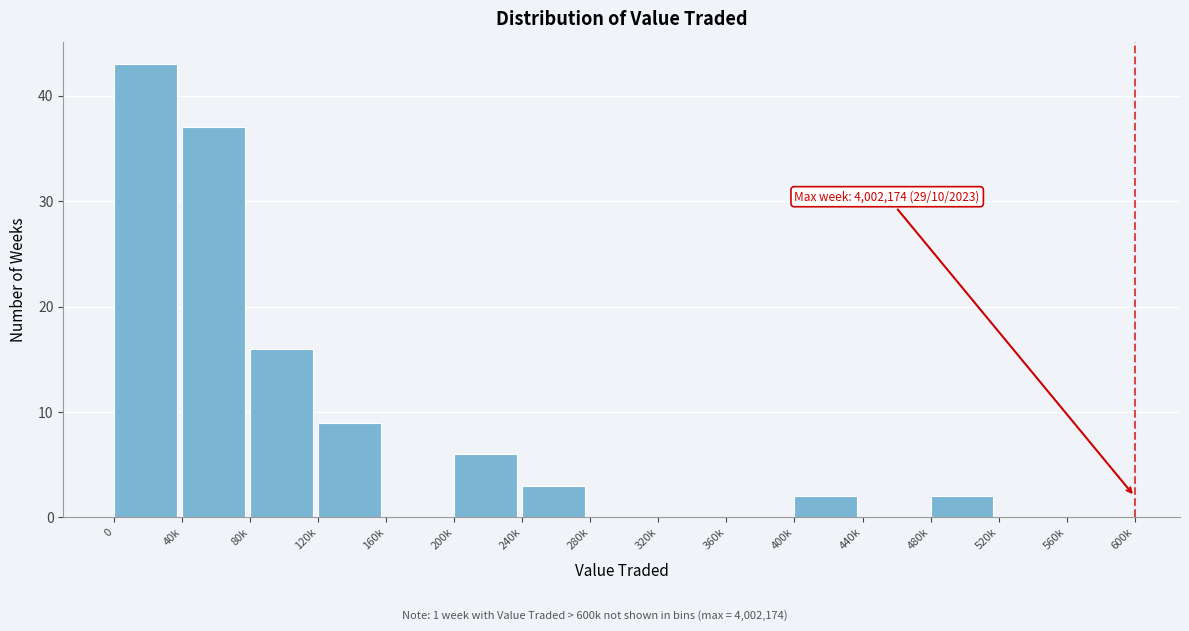

Reading left to right, list all the values displayed in this chart.

0=43	40k=37	80k=16	120k=9	160k=0	200k=6	240k=3	280k=0	320k=0	360k=0	400k=2	440k=0	480k=2	520k=0	560k=0